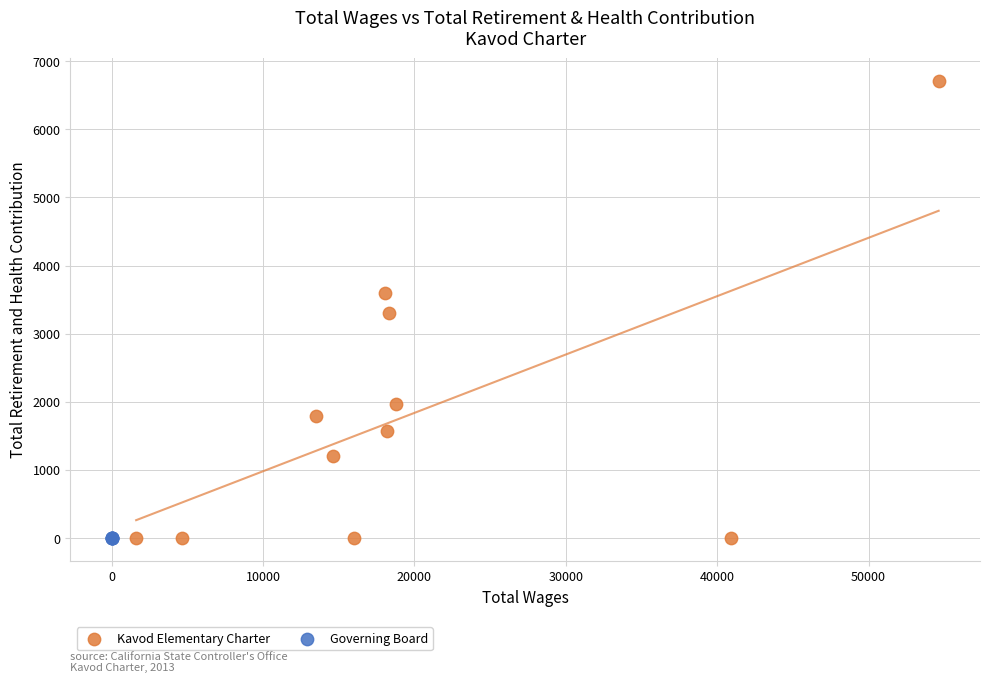

Which series reaches the maximum Y coordinate?

Kavod Elementary Charter